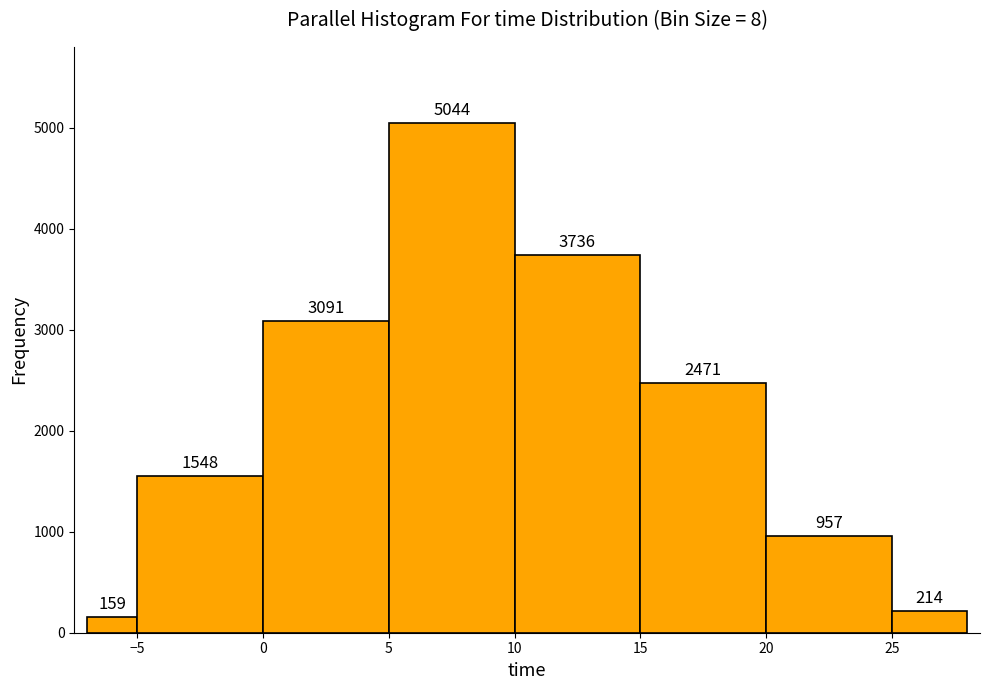

Over which range of the x-axis is the bar tallest?

5 to 10